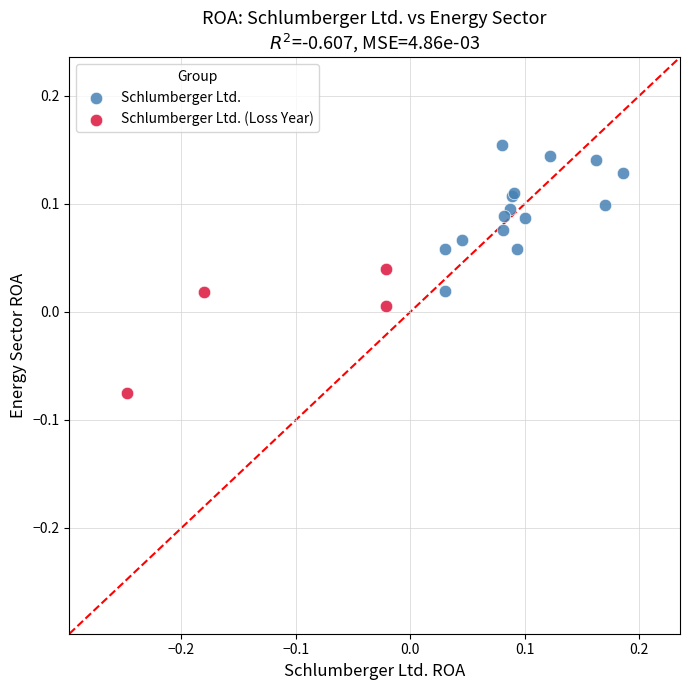

Which series contains the highest Y value?

Schlumberger Ltd.